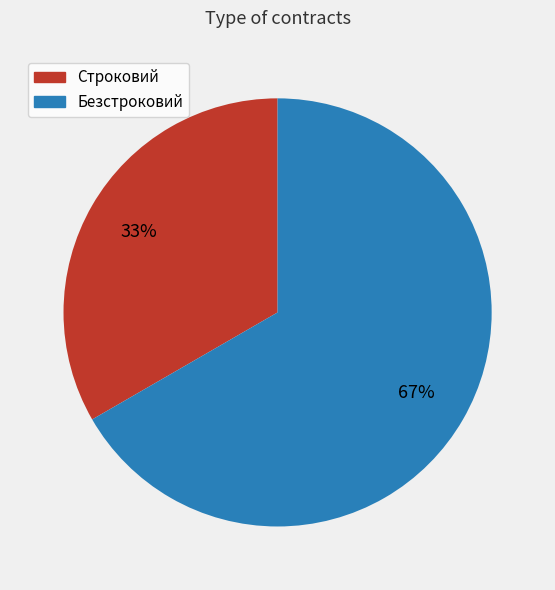

Which slice represents more than half of the pie?

Безстроковий